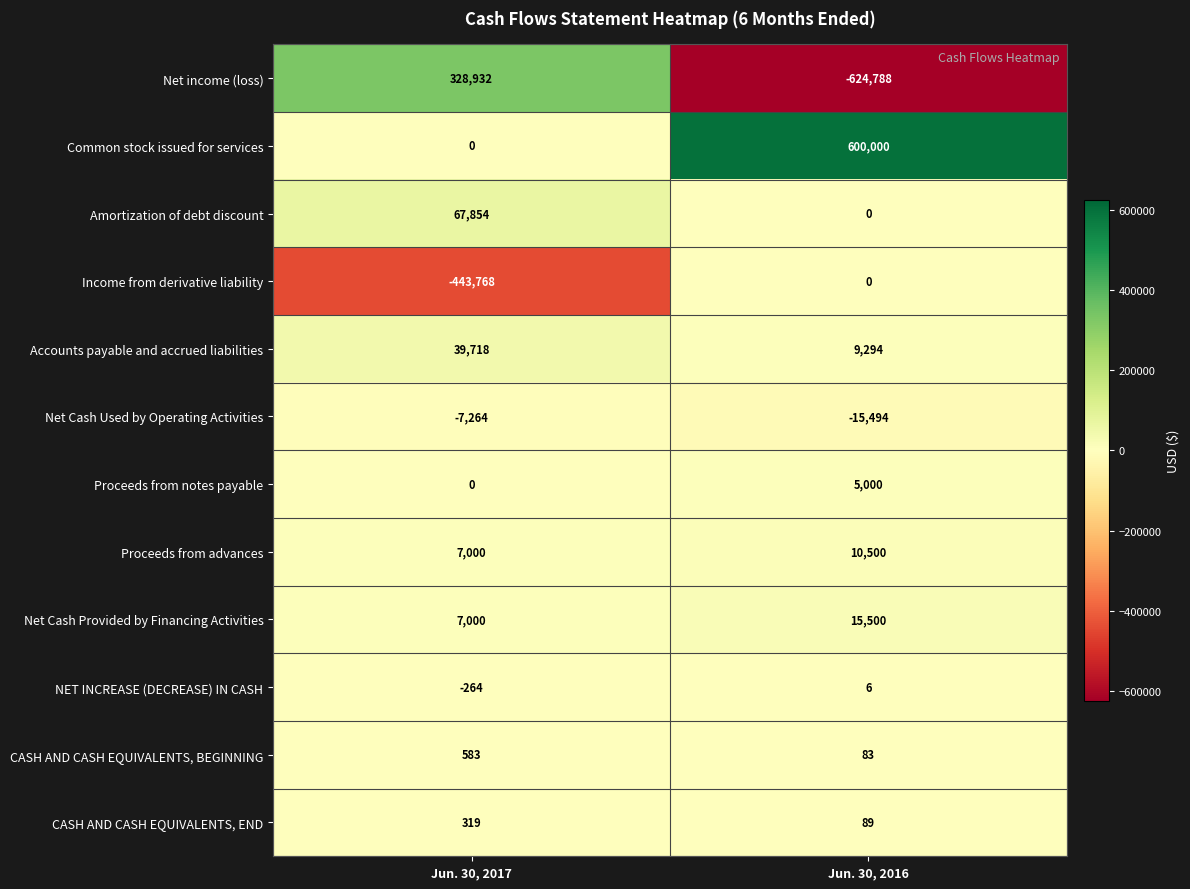

At which category is the sum across all series the highest?

Jun. 30, 2016